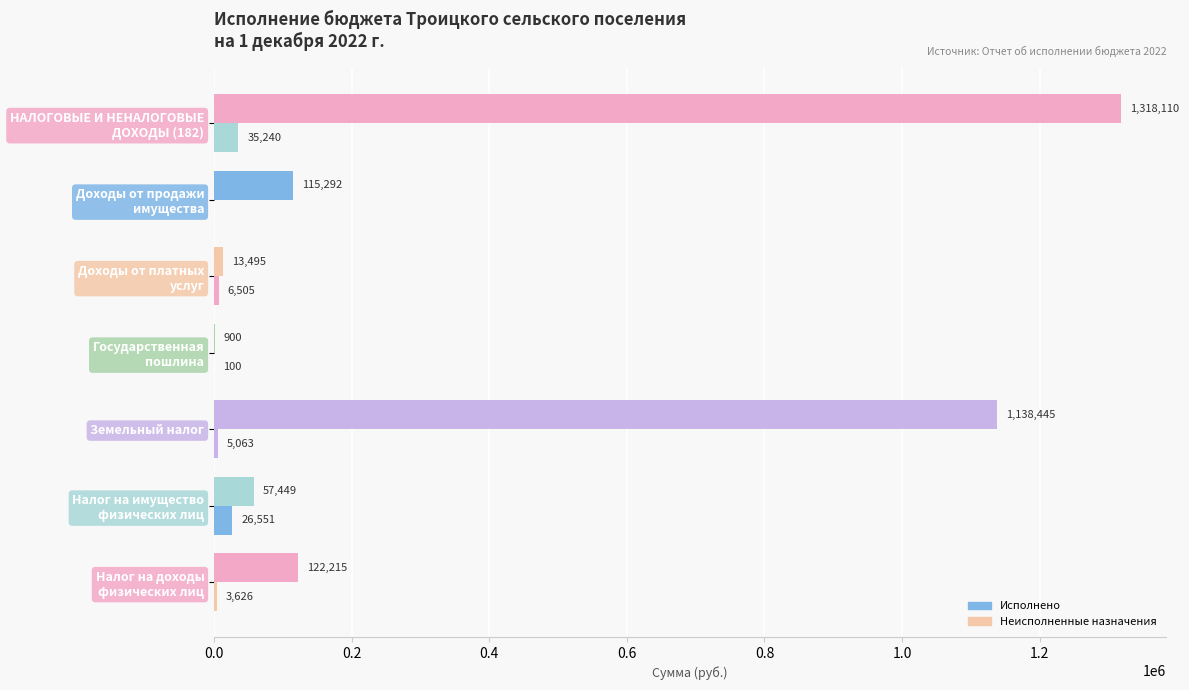

How many values in Неисполненные назначения are above zero?

6